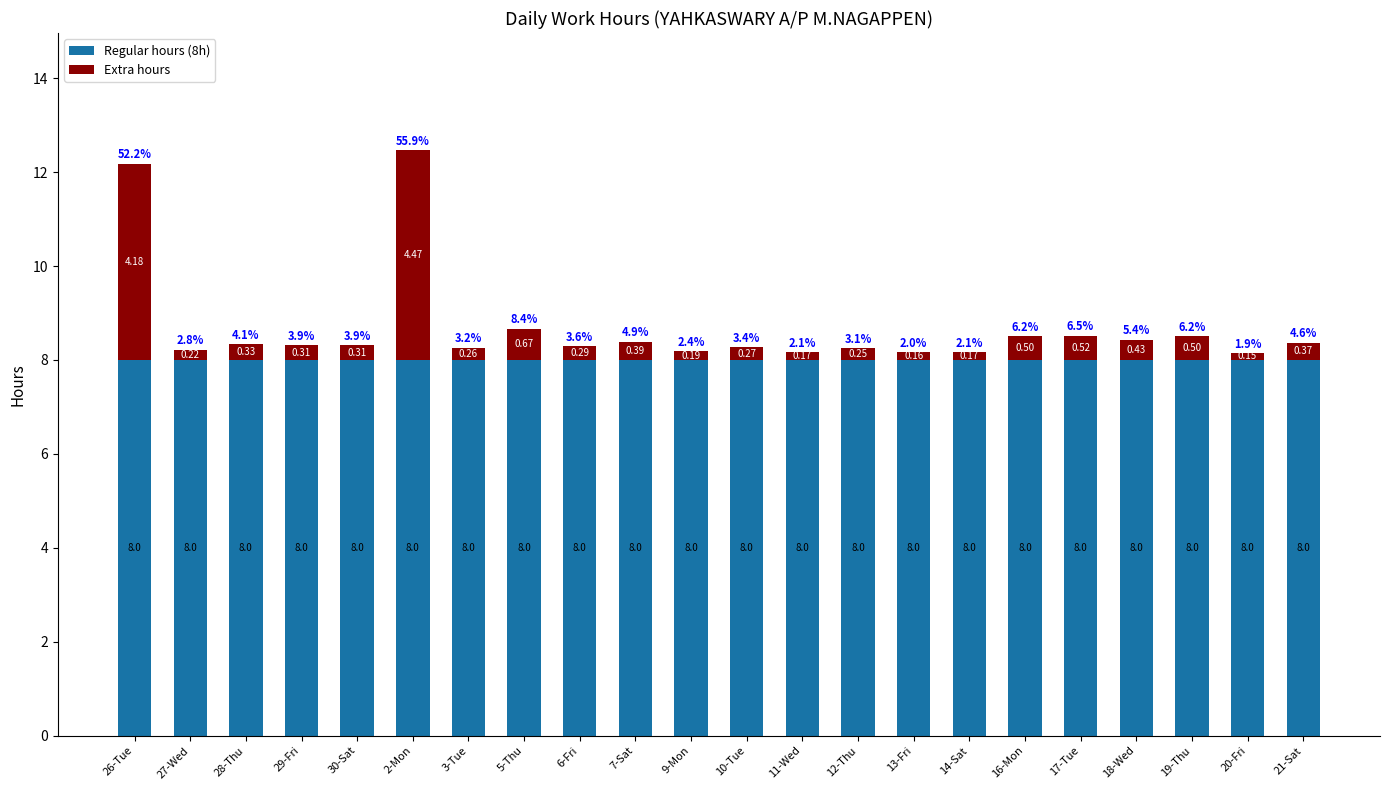

What is the total value across all series at 27-Wed?

8.2